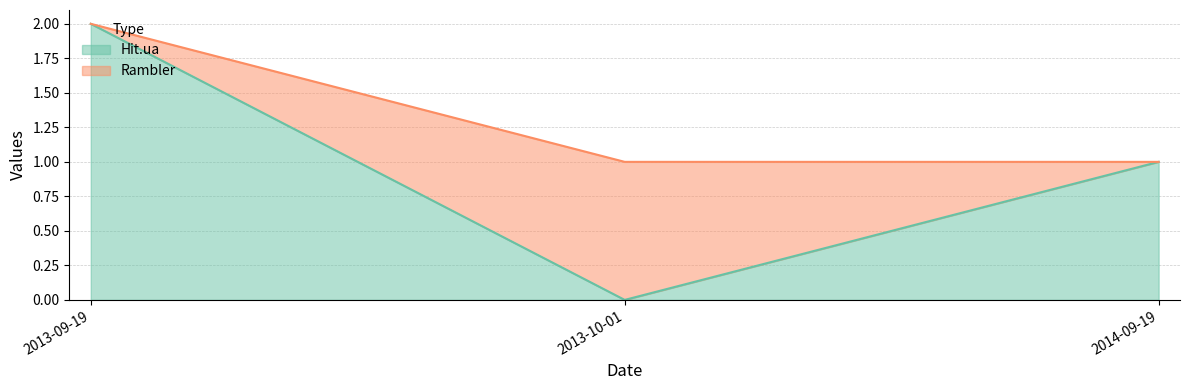

Which label corresponds to the largest value in the chart?

2013-09-19